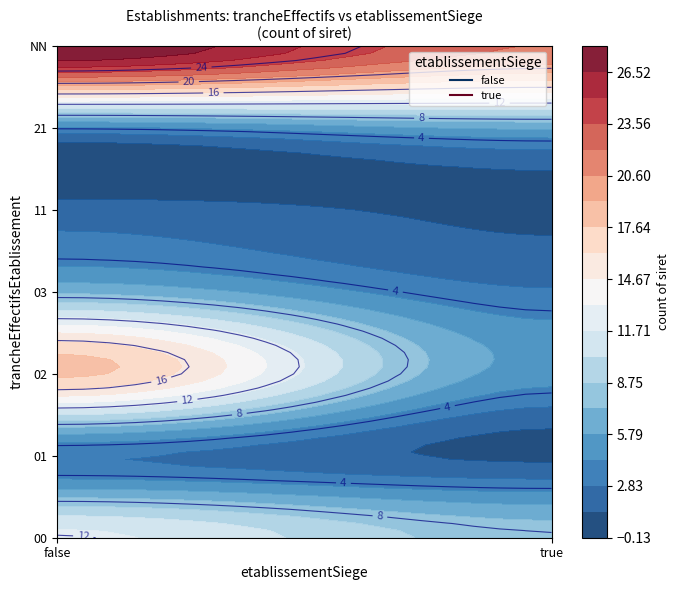

What is the difference between the false values at 00 and 01?

9